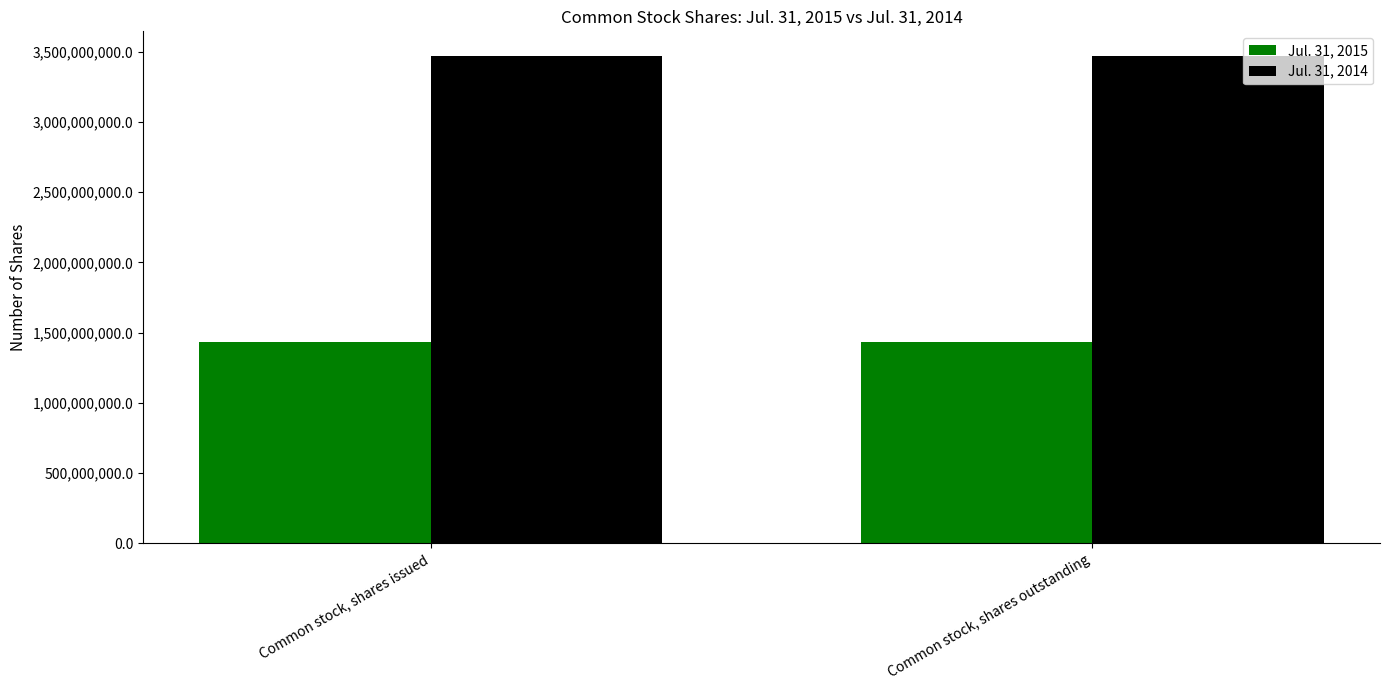

Does the chart contain stacked bars?

No